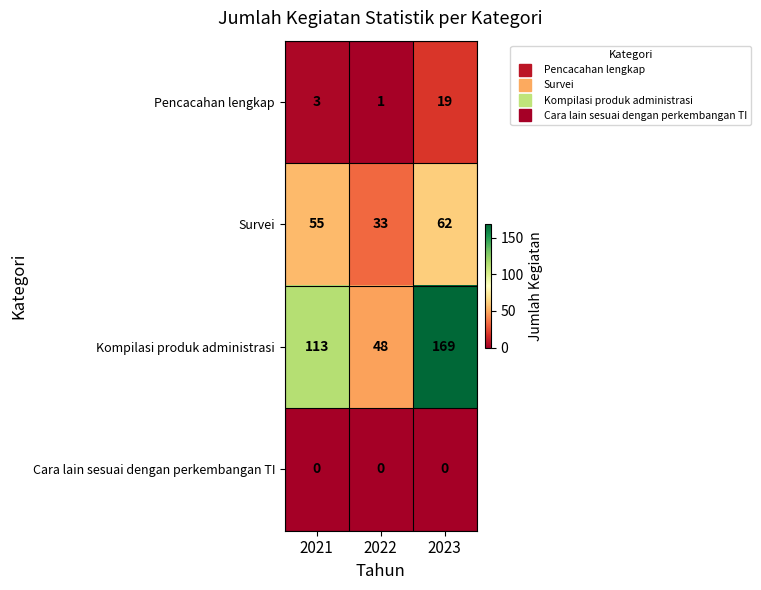

Reading right to left, list all the values displayed in this chart.

Pencacahan lengkap: 2023=19	2022=1	2021=3
Survei: 2023=62	2022=33	2021=55
Kompilasi produk administrasi: 2023=169	2022=48	2021=113
Cara lain sesuai dengan perkembangan TI: 2023=0	2022=0	2021=0